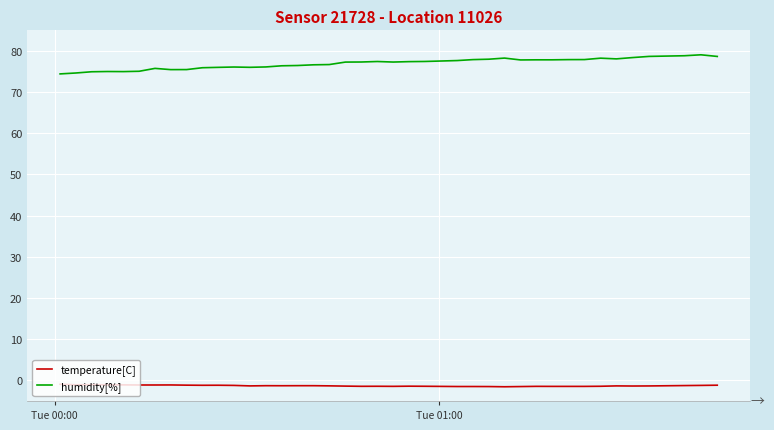

True or false: humidity[%] and temperature[C] intersect in this chart.

False